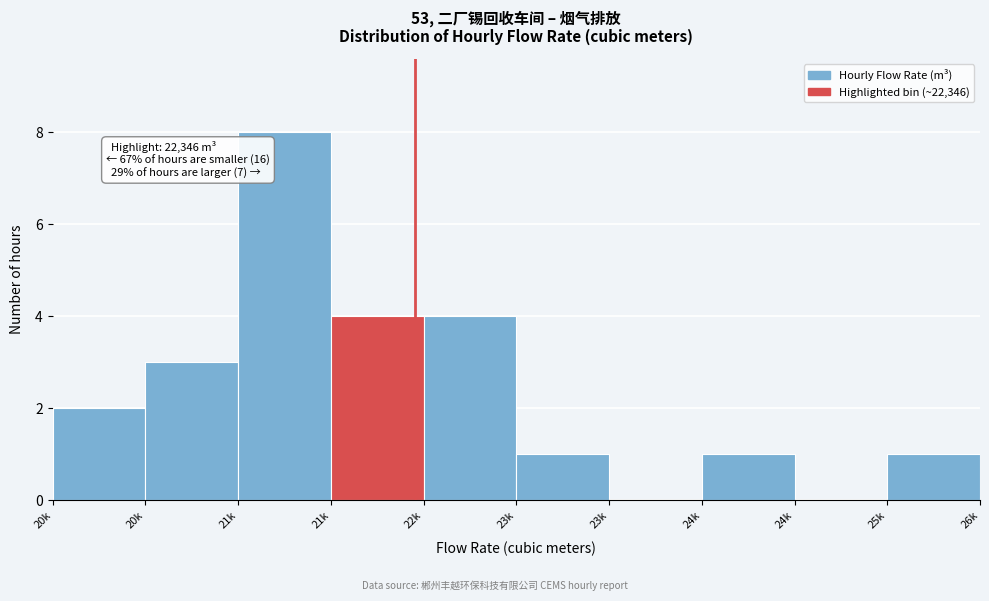

Are the bars horizontal?

No